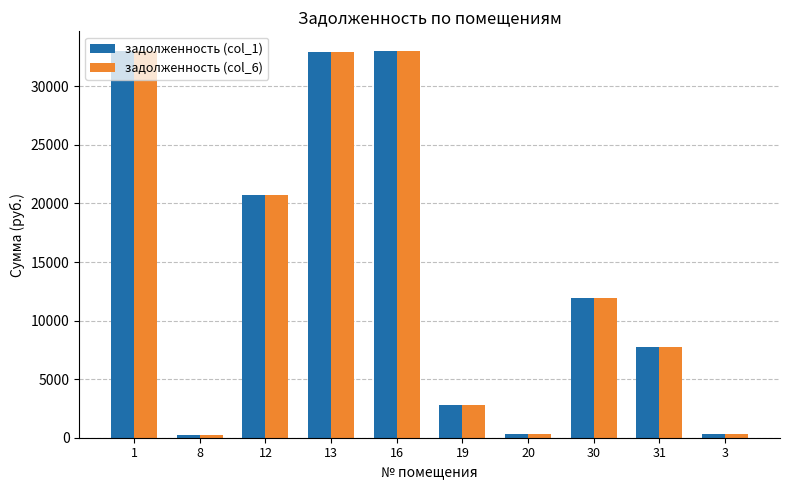

What is the difference between the maximum and minimum values in the задолженность (col_6) series?

32842.1